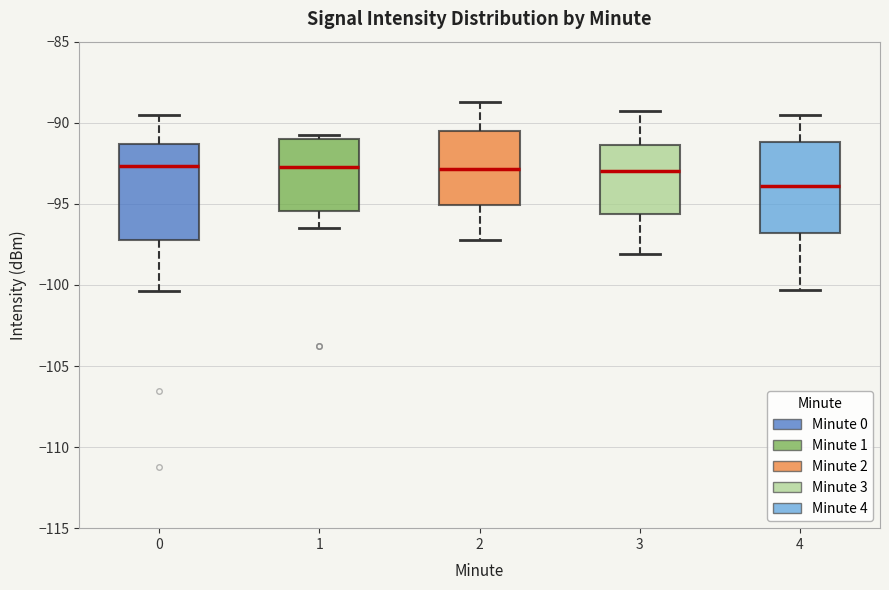

Reading left to right, transcribe this box plot: for each box, give where its median line is, the range the box spans, and where its two whiskers end, as read against the y-axis. The values are not printed on the chart, so give them approximately, as read against the axis.

0: median -92.5, box -97.0 to -91.5, whiskers -100.5 to -89.5
1: median -92.5, box -95.5 to -91.0, whiskers -96.5 to -91.0 (just above the box's upper edge)
2: median -93.0, box -95.0 to -90.5, whiskers -97.0 to -88.5
3: median -93.0, box -95.5 to -91.5, whiskers -98.0 to -89.5
4: median -94.0, box -97.0 to -91.0, whiskers -100.5 to -89.5